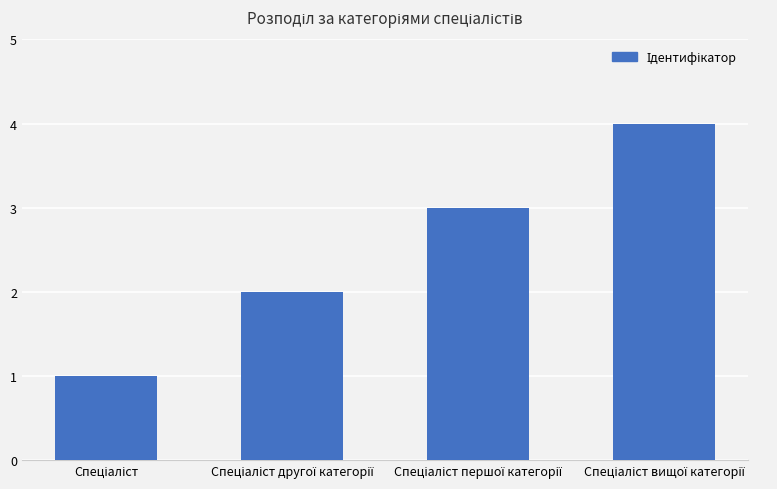

Does the chart contain any negative values?

No